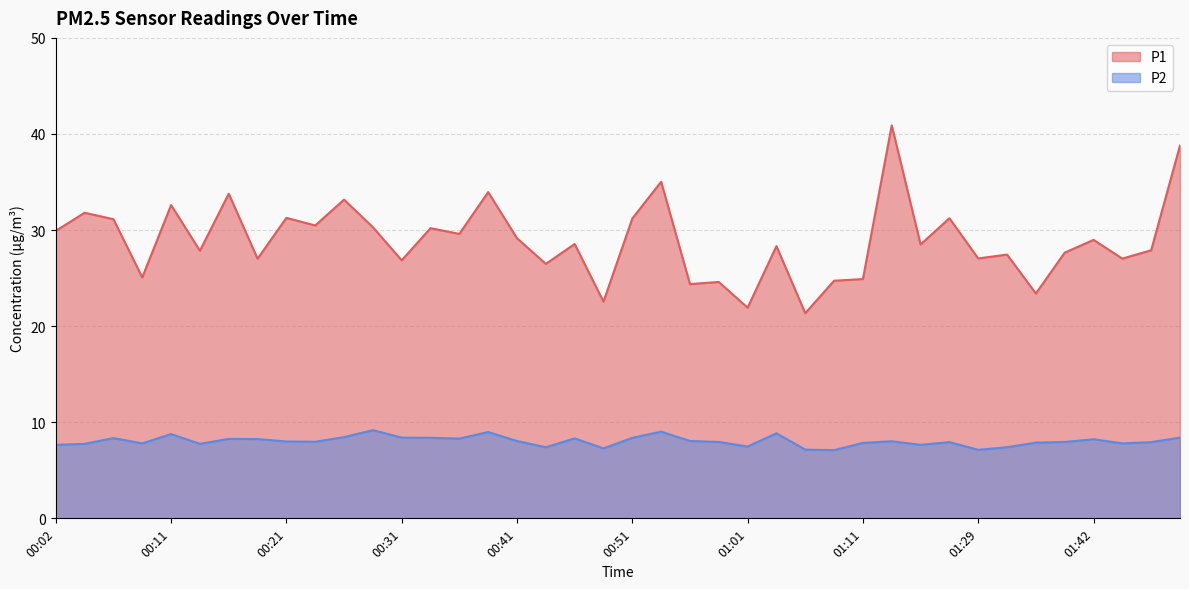

What is the spread (max minus min) of values at 00:34?

21.8